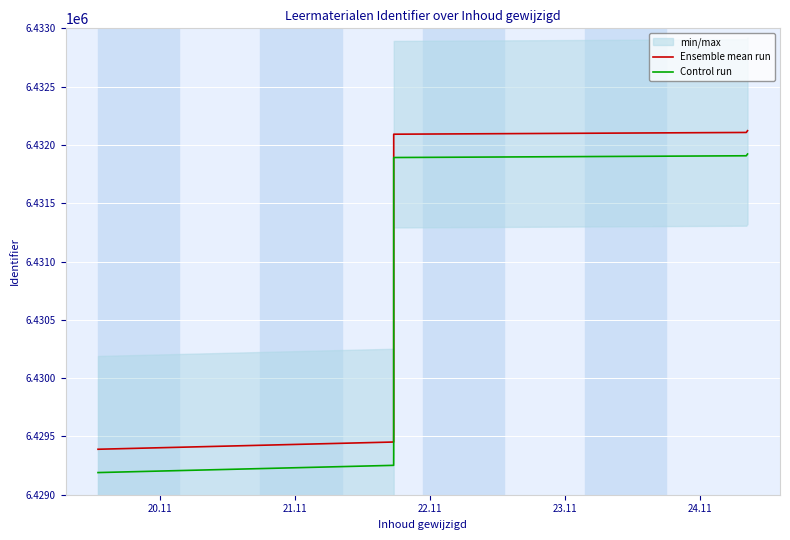

Reading right to left, transcribe all the data shown in this chart.

Ensemble mean run: 6432122	6432107	6432092	6429544	6429472	6429452	6429390
Control run: 6431922	6431907	6431892	6429344	6429272	6429252	6429190